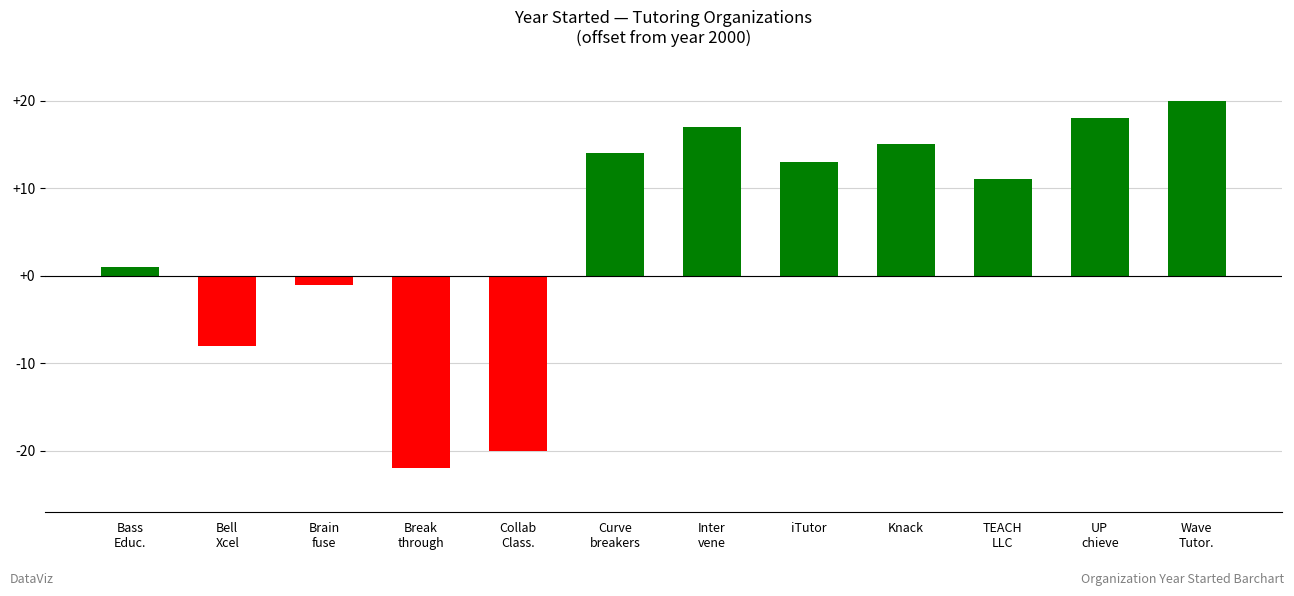

Reading left to right, list all the values displayed in this chart.

Bass
Educ.=1	Bell
Xcel=-8	Brain
fuse=-1	Break
through=-22	Collab
Class.=-20	Curve
breakers=14	Inter
vene=17	iTutor=13	Knack=15	TEACH
LLC=11	UP
chieve=18	Wave
Tutor.=20